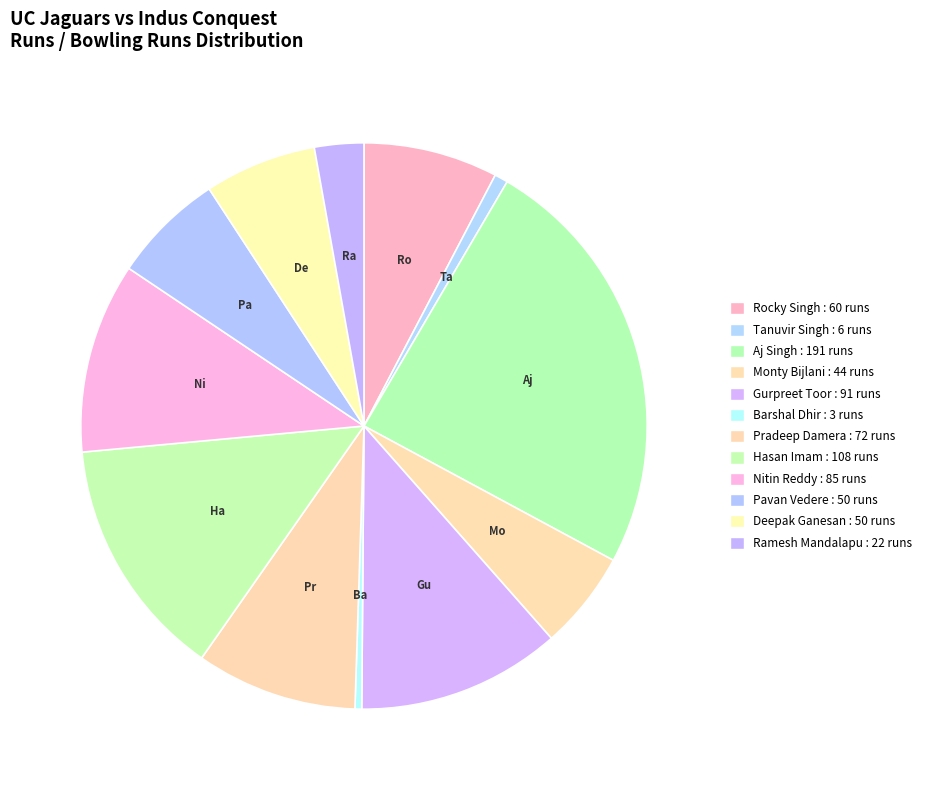

What is the smallest slice in the pie chart?

Barshal Dhir